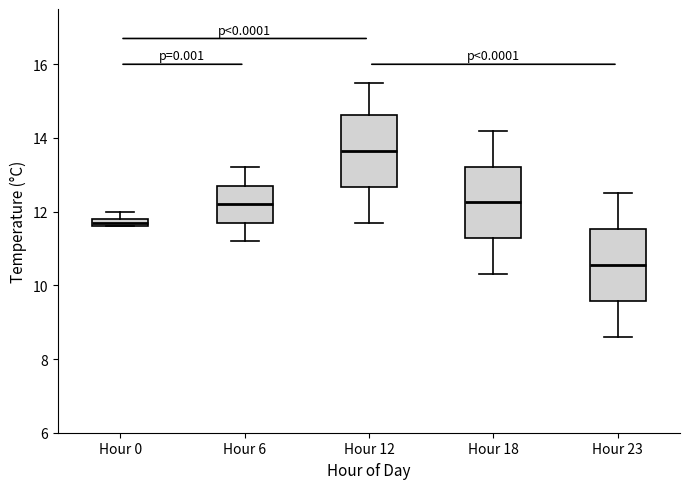

Where does the median line of the box for Hour 12 sit on the y-axis? The values are not printed on the chart, so give them approximately, as read against the axis.

13.6